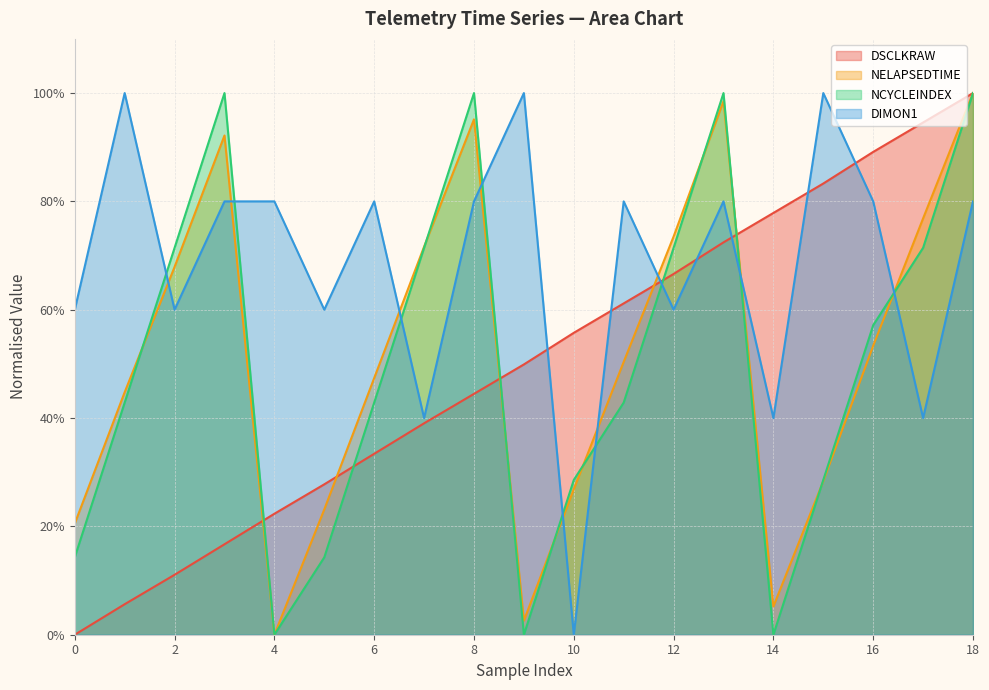

How many interior local valleys does the DIMON1 series have?

7